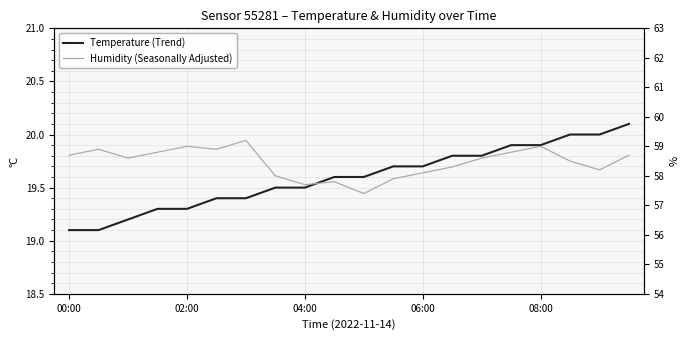

True or false: Humidity (Seasonally Adjusted) and Temperature (Trend) intersect in this chart.

False